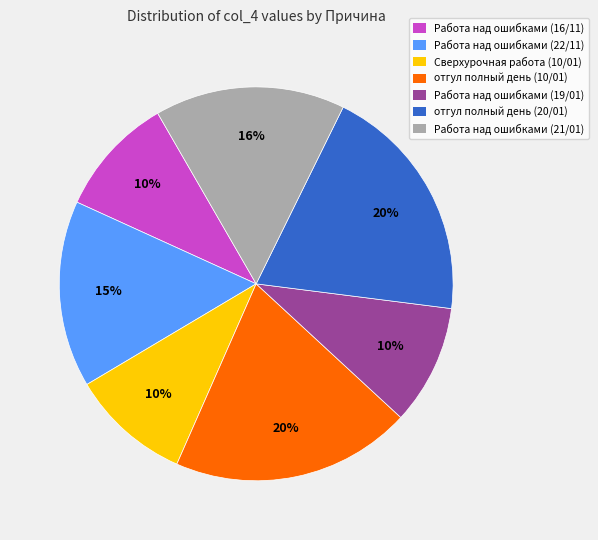

Do Работа над ошибками (16/11) and Работа над ошибками (19/01) together represent more than half of the pie?

No